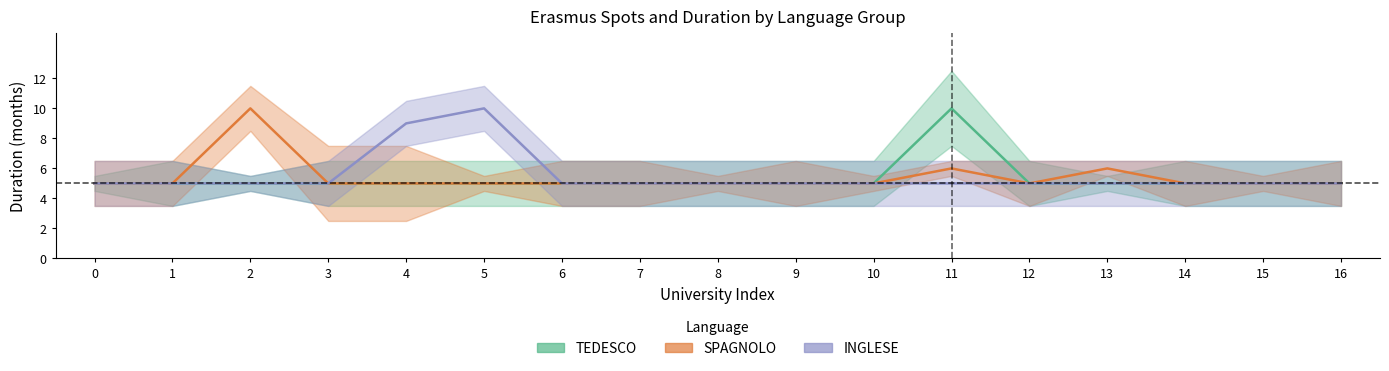

What is the value of the mesi_spagnolo point at the 15th from the left?

5